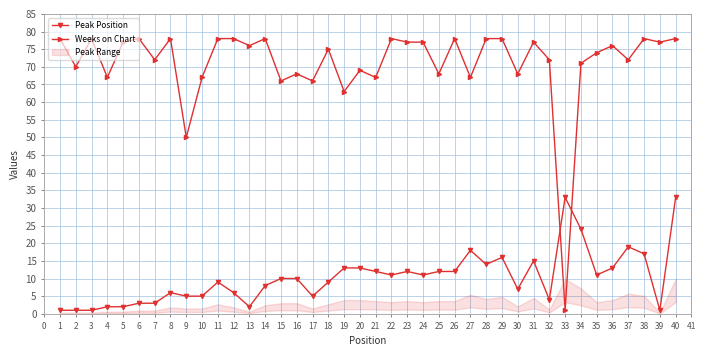

Is this an area chart (filled region under the line)?

No